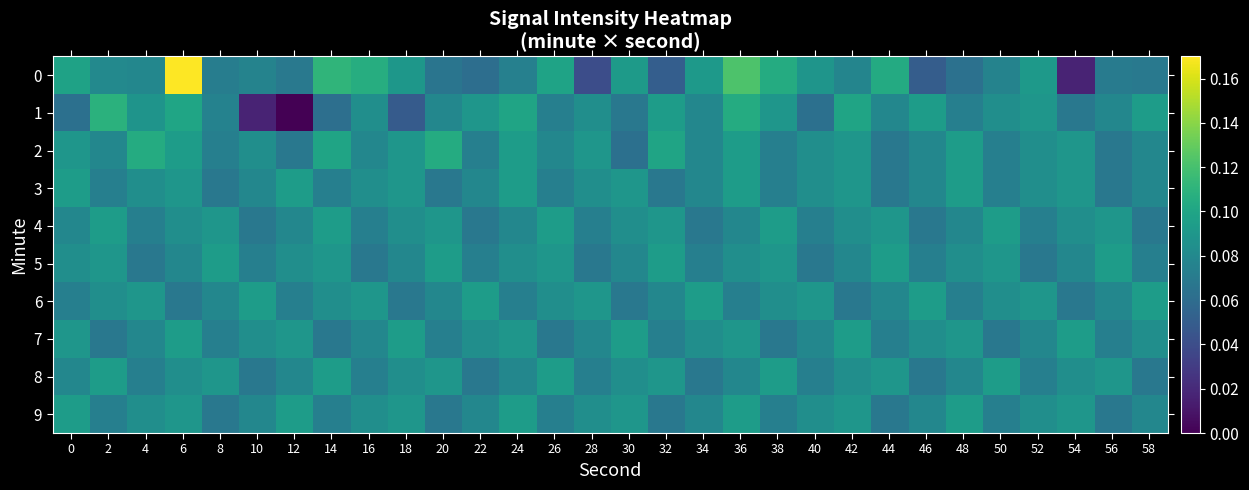

Between 8 and 32, which is larger?

8